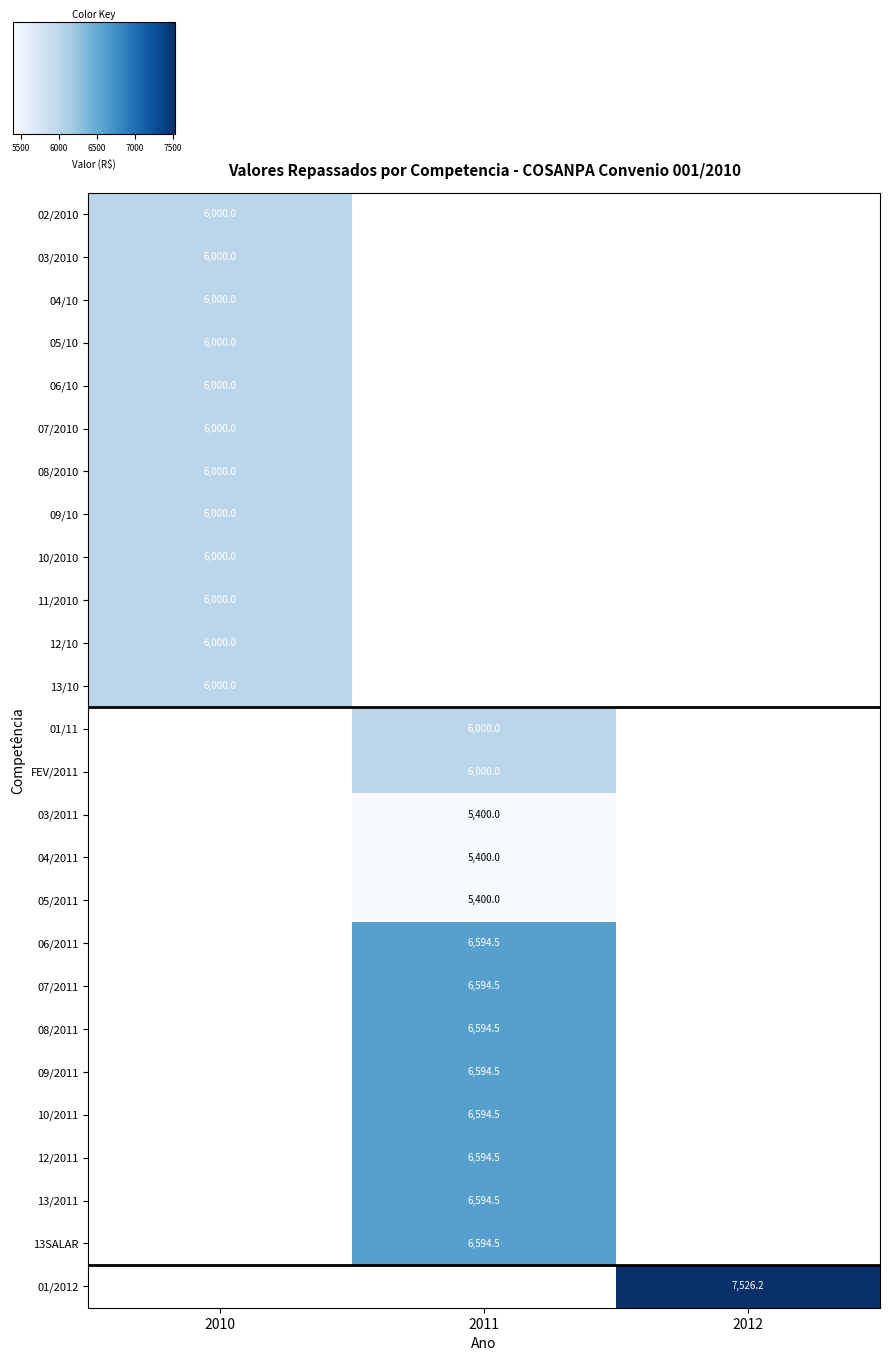

Is it true that 09/2011 equals 6594.5 at 2011?

True